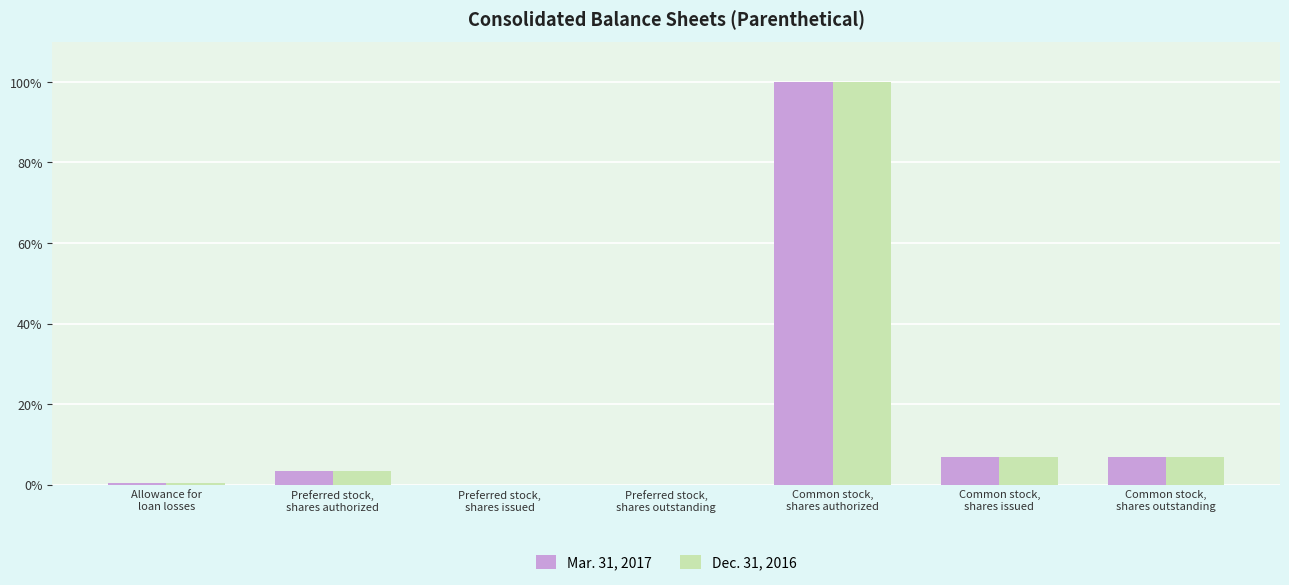

What is the sum of all Dec. 31, 2016 values?

117.5